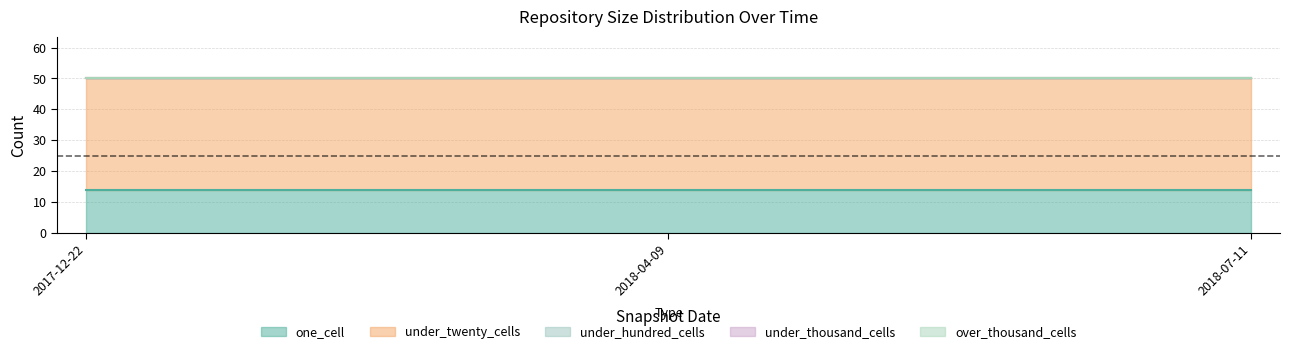

Reading left to right, extract all data points from this chart.

one_cell: 2017-12-22=14	2018-04-09=14	2018-07-11=14
under_twenty_cells: 2017-12-22=36	2018-04-09=36	2018-07-11=36
under_hundred_cells: 2017-12-22=0	2018-04-09=0	2018-07-11=0
under_thousand_cells: 2017-12-22=0	2018-04-09=0	2018-07-11=0
over_thousand_cells: 2017-12-22=0	2018-04-09=0	2018-07-11=0